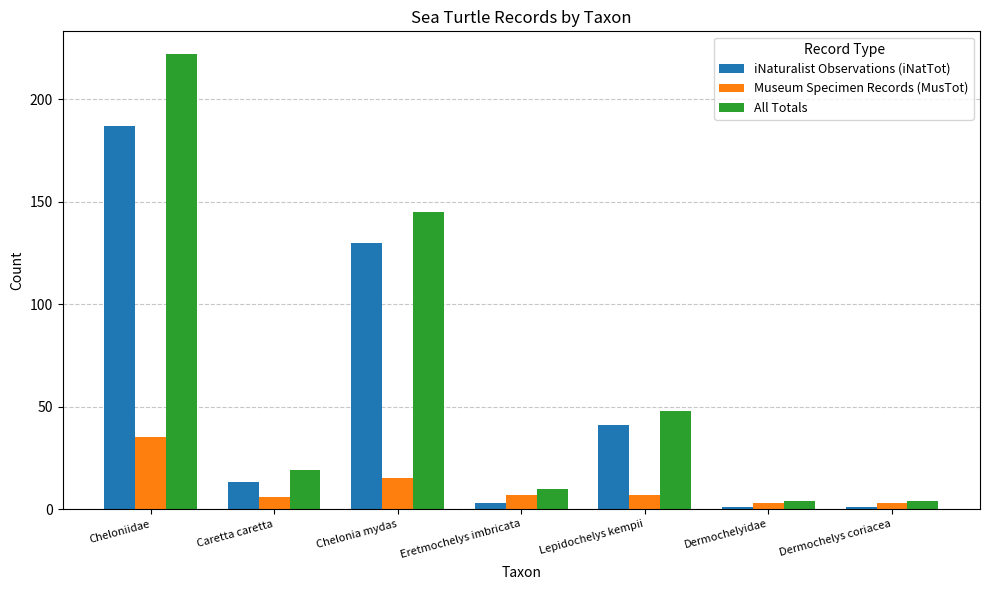

What is the total value across all series at Dermochelyidae?

8